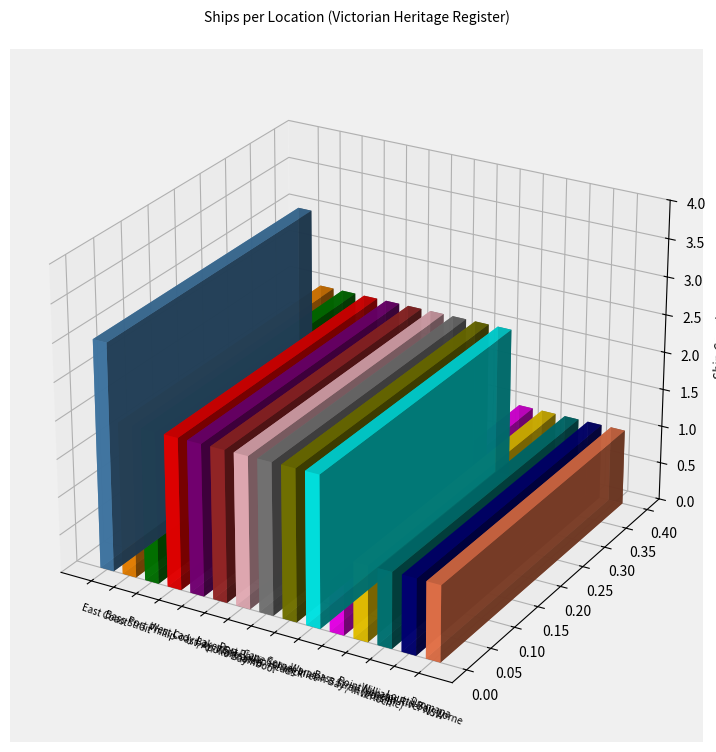

Is it true that the value at Bass Strait (possible) is 2?

False